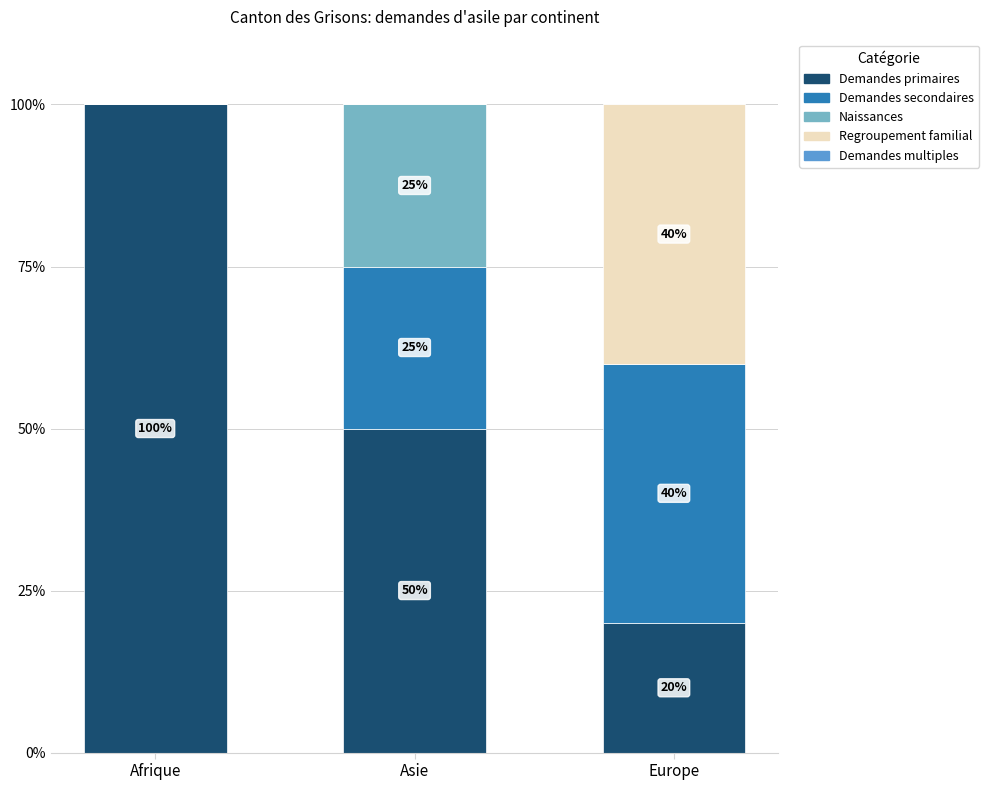

What is the approximate value of Demandes primaires at Afrique?

100